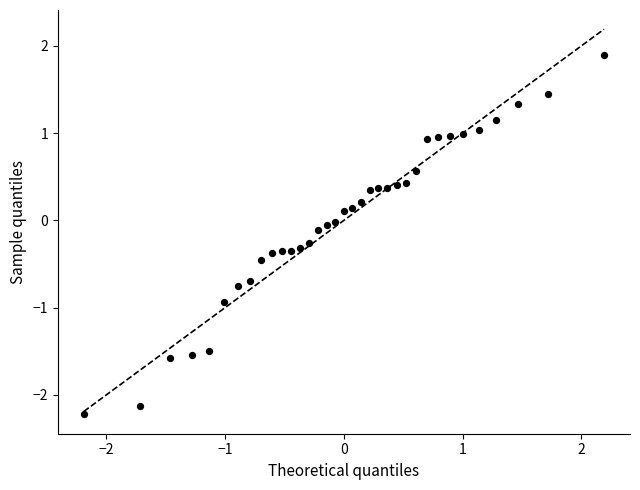

What is the range of X values (max minus min)?

4.4